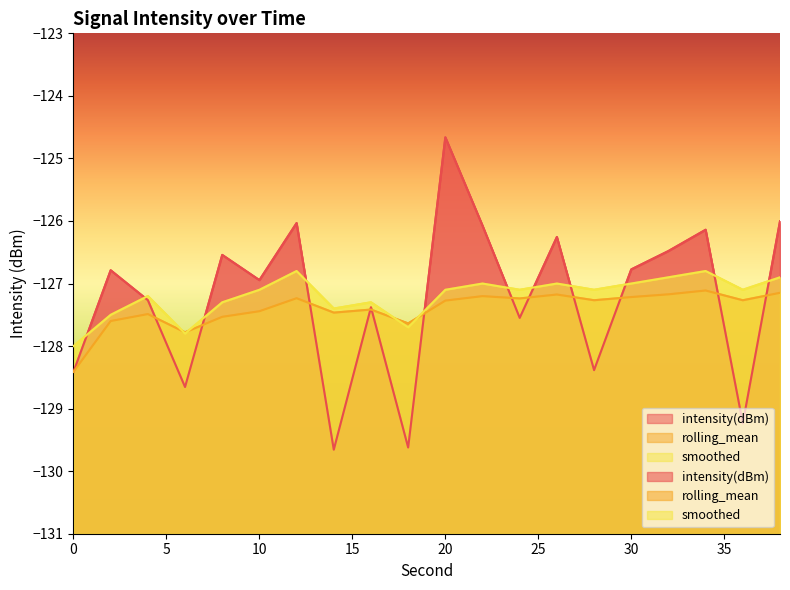

What are all the series names shown in the legend?

intensity(dBm), rolling_mean, smoothed